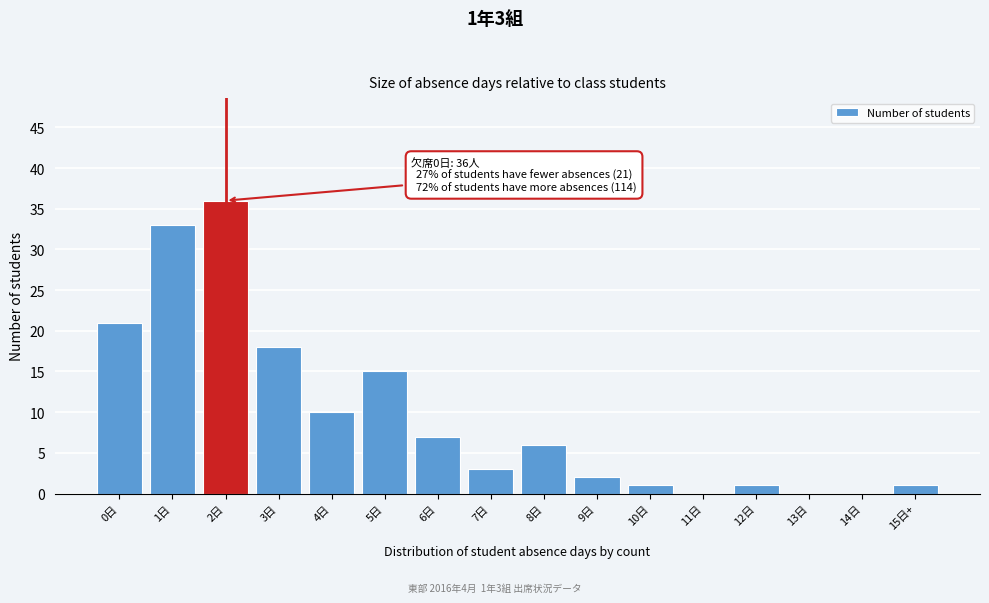

Reading left to right, list all the values displayed in this chart.

0日=21	1日=33	2日=36	3日=18	4日=10	5日=15	6日=7	7日=3	8日=6	9日=2	10日=1	11日=0	12日=1	13日=0	14日=0	15日+=1